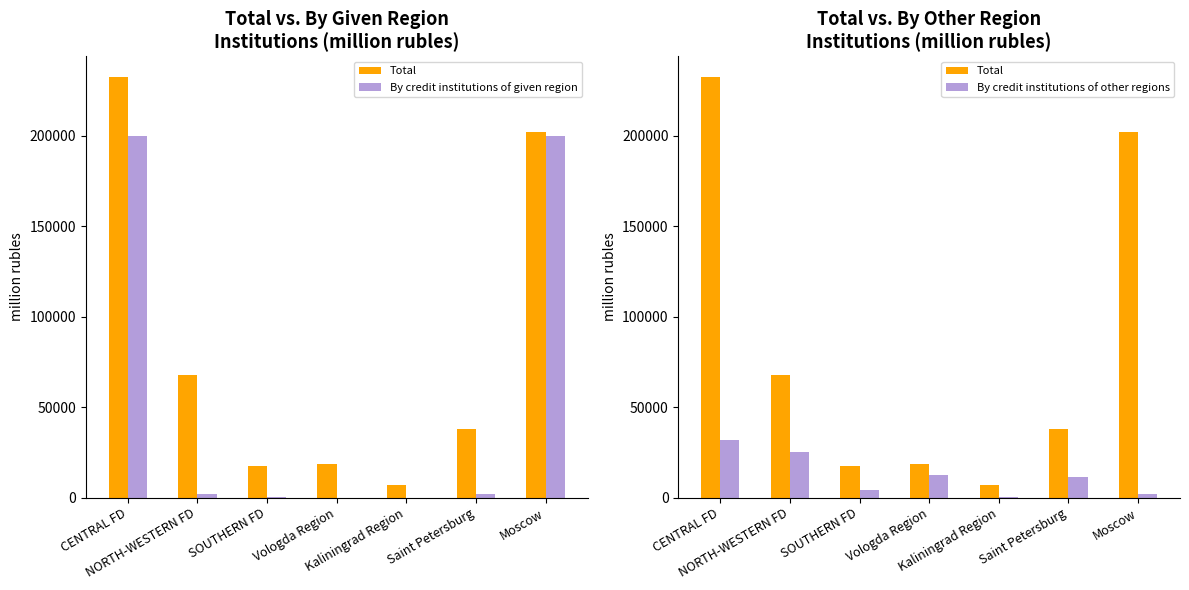

What position from the right is CENTRAL FD?

7